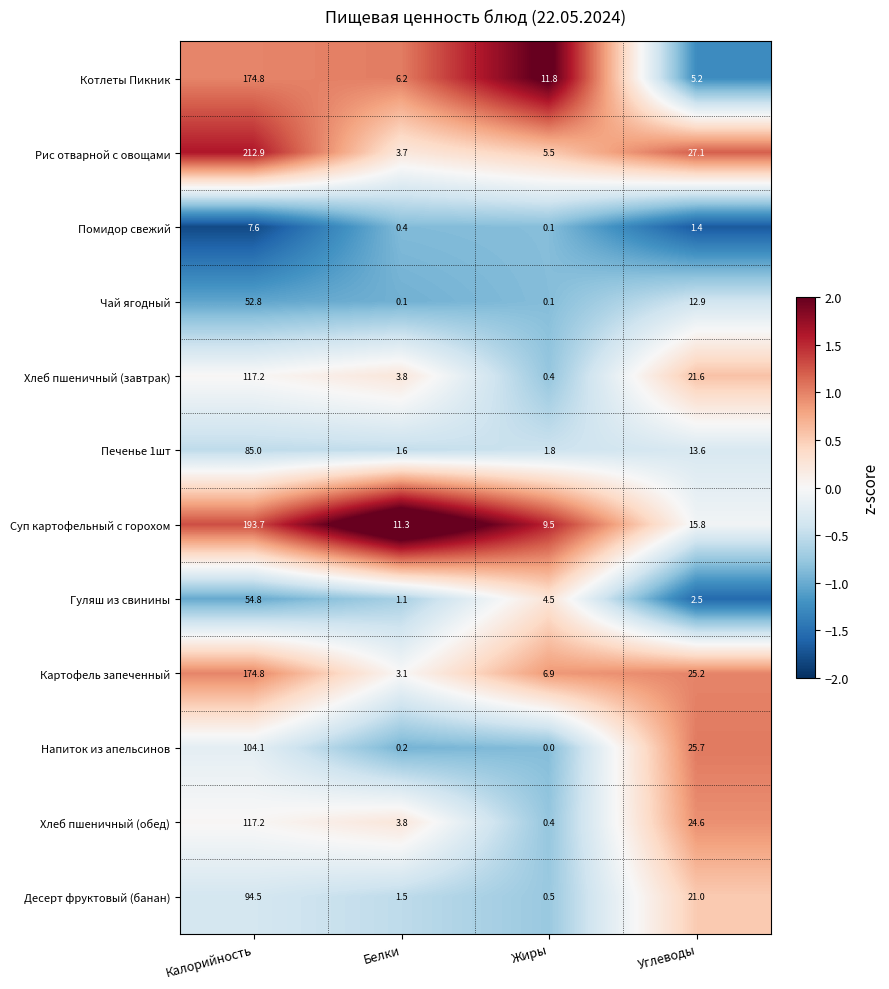

List the labels in order of Рис отварной с овощами value, largest first.

Калорийность, Углеводы, Жиры, Белки